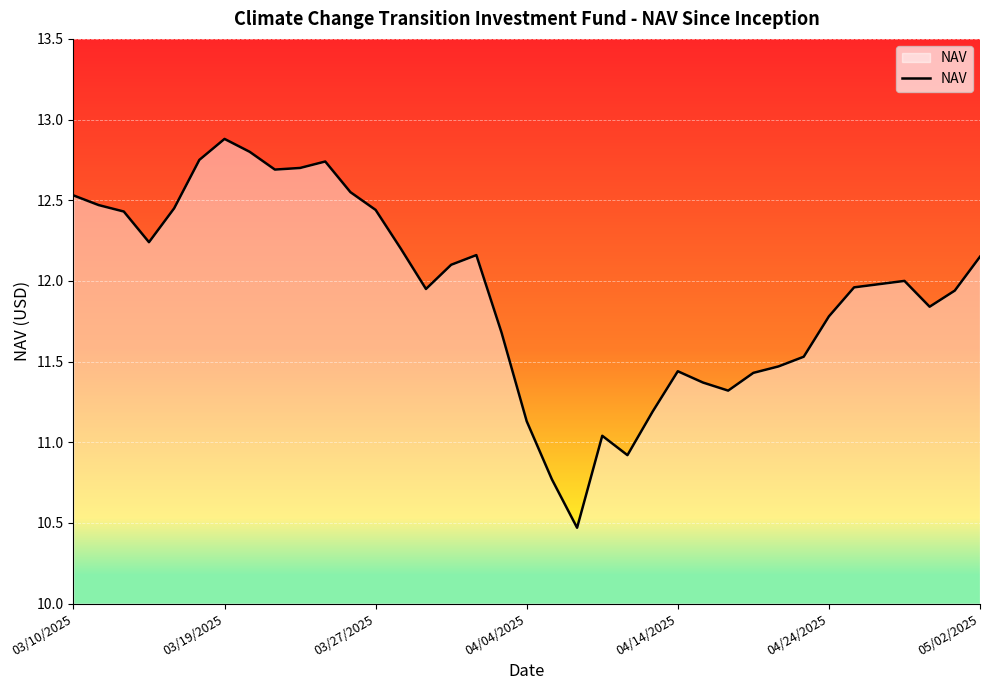

What is the sum of all values?

441.5